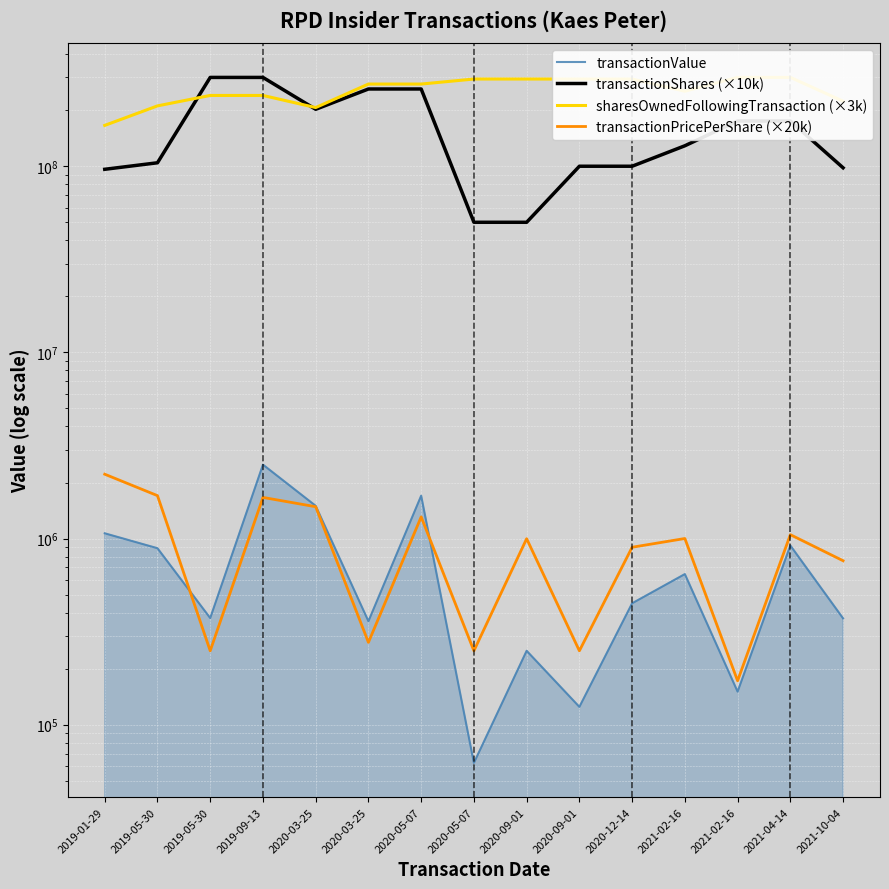

What is the label of the 3rd point from the right?

2021-02-16